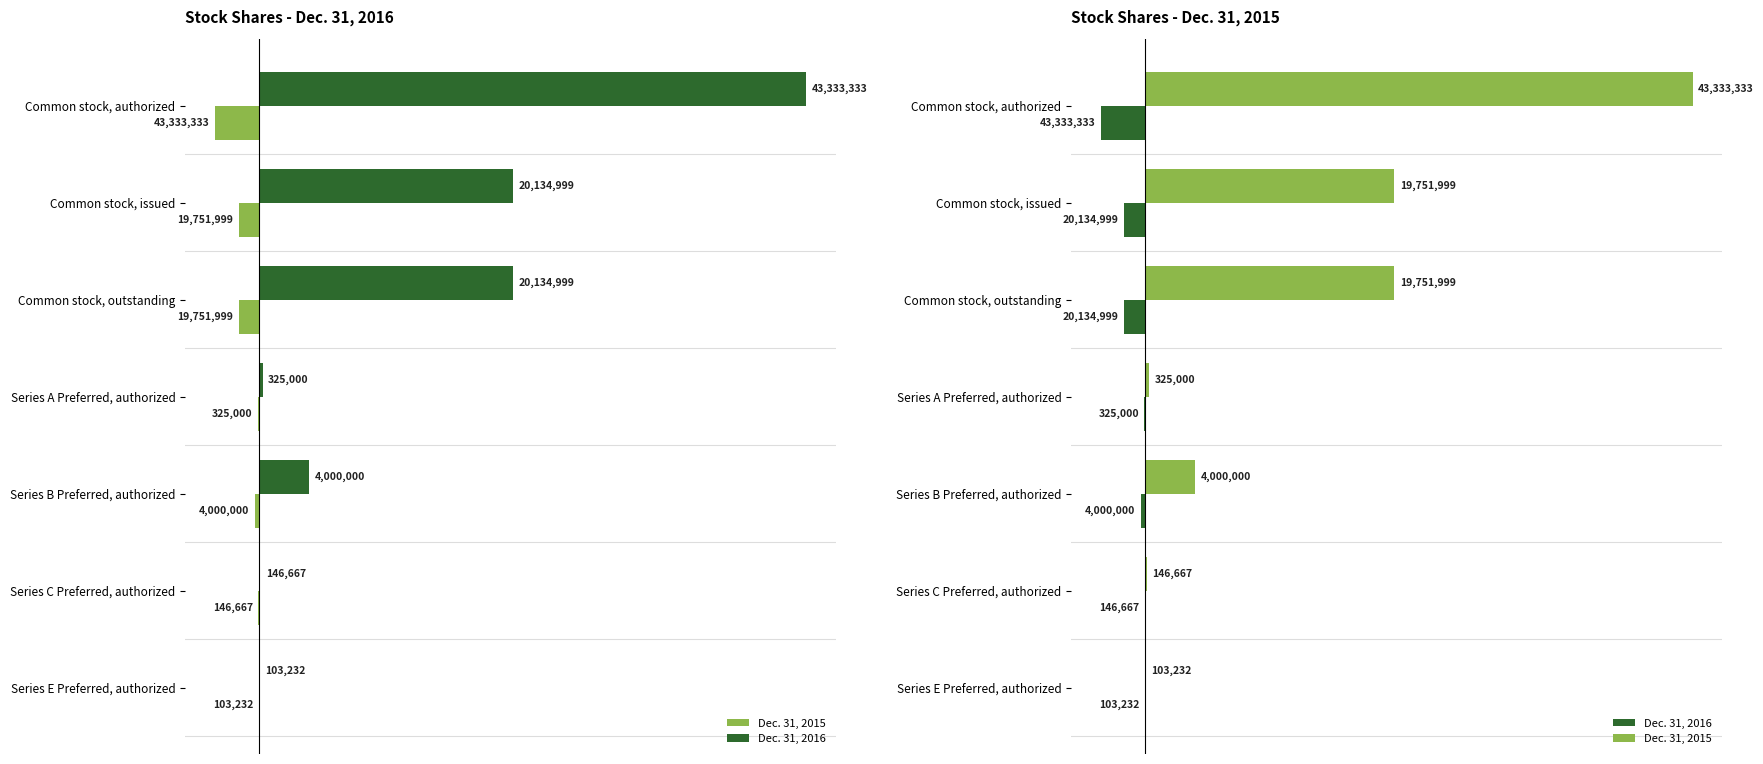

Which series has the widest spread of values?

Dec. 31, 2015